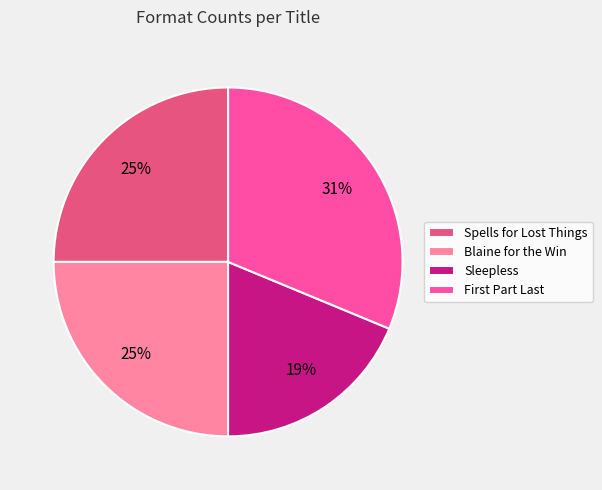

The Spells for Lost Things slice represents 36% of the pie. True or false?

False